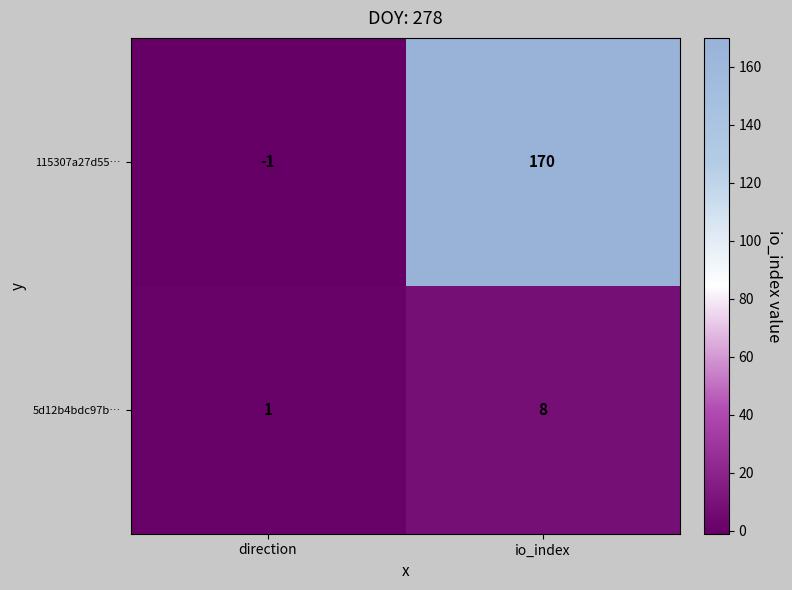

At how many categories does at least one series exceed 121?

1